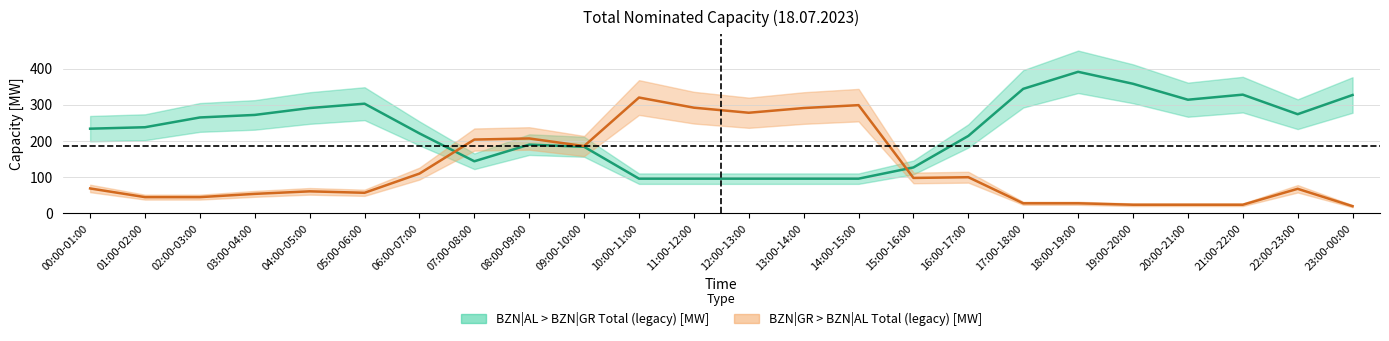

Rank the categories by BZN|GR > BZN|AL Total (legacy) [MW] value from lowest to highest.

23:00-00:00, 19:00-20:00, 20:00-21:00, 21:00-22:00, 17:00-18:00, 18:00-19:00, 01:00-02:00, 02:00-03:00, 03:00-04:00, 05:00-06:00, 04:00-05:00, 22:00-23:00, 00:00-01:00, 15:00-16:00, 16:00-17:00, 06:00-07:00, 09:00-10:00, 07:00-08:00, 08:00-09:00, 12:00-13:00, 13:00-14:00, 11:00-12:00, 14:00-15:00, 10:00-11:00